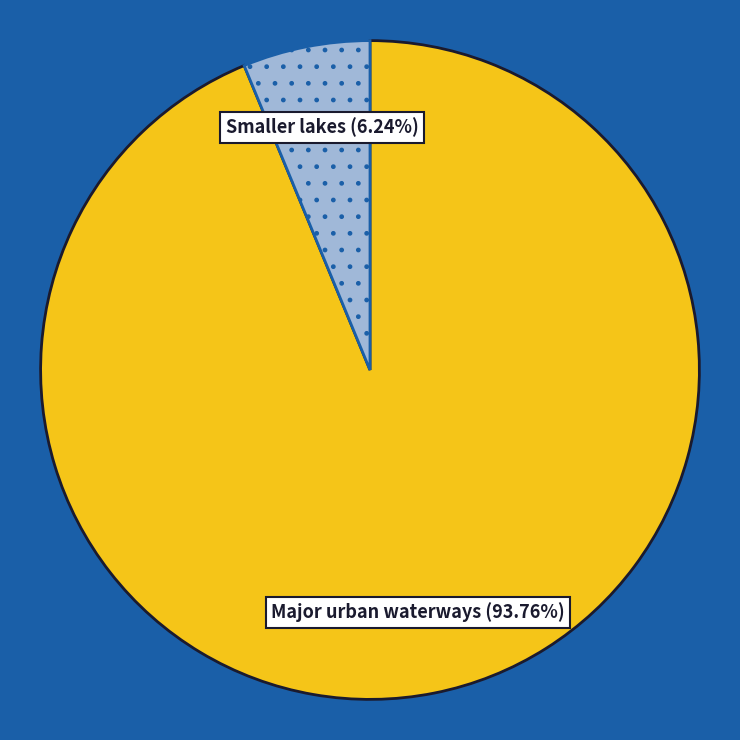

Is there any slice that represents more than half of the pie?

Yes